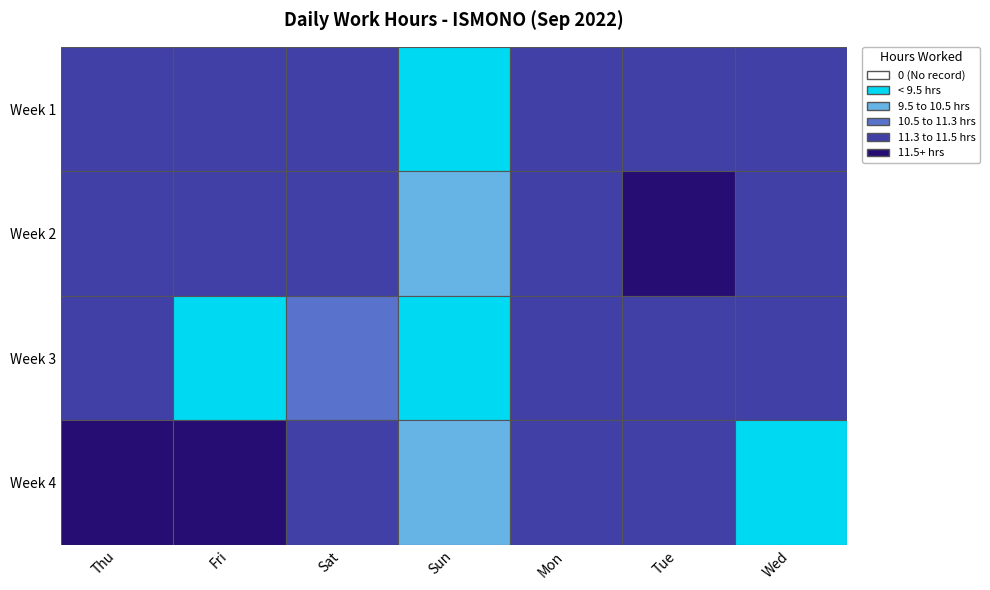

What is the maximum value for 4?

11.5